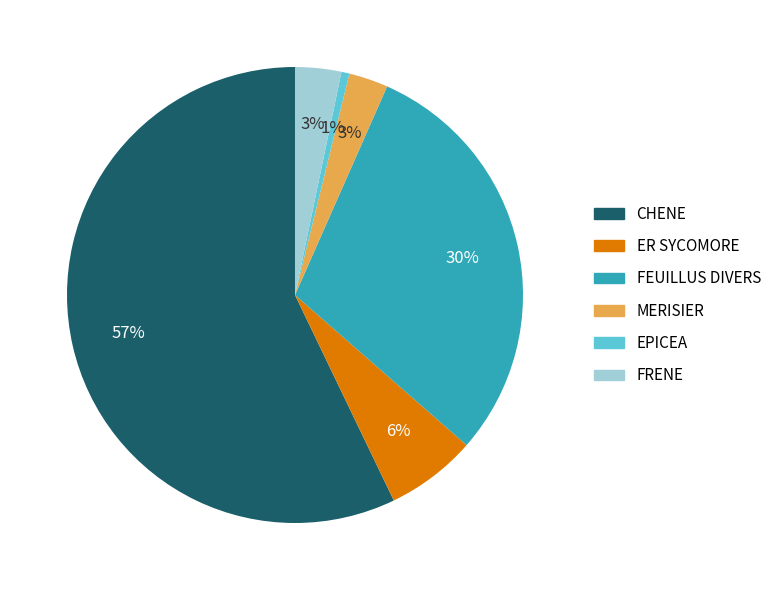

The CHENE slice represents 57% of the pie. True or false?

True